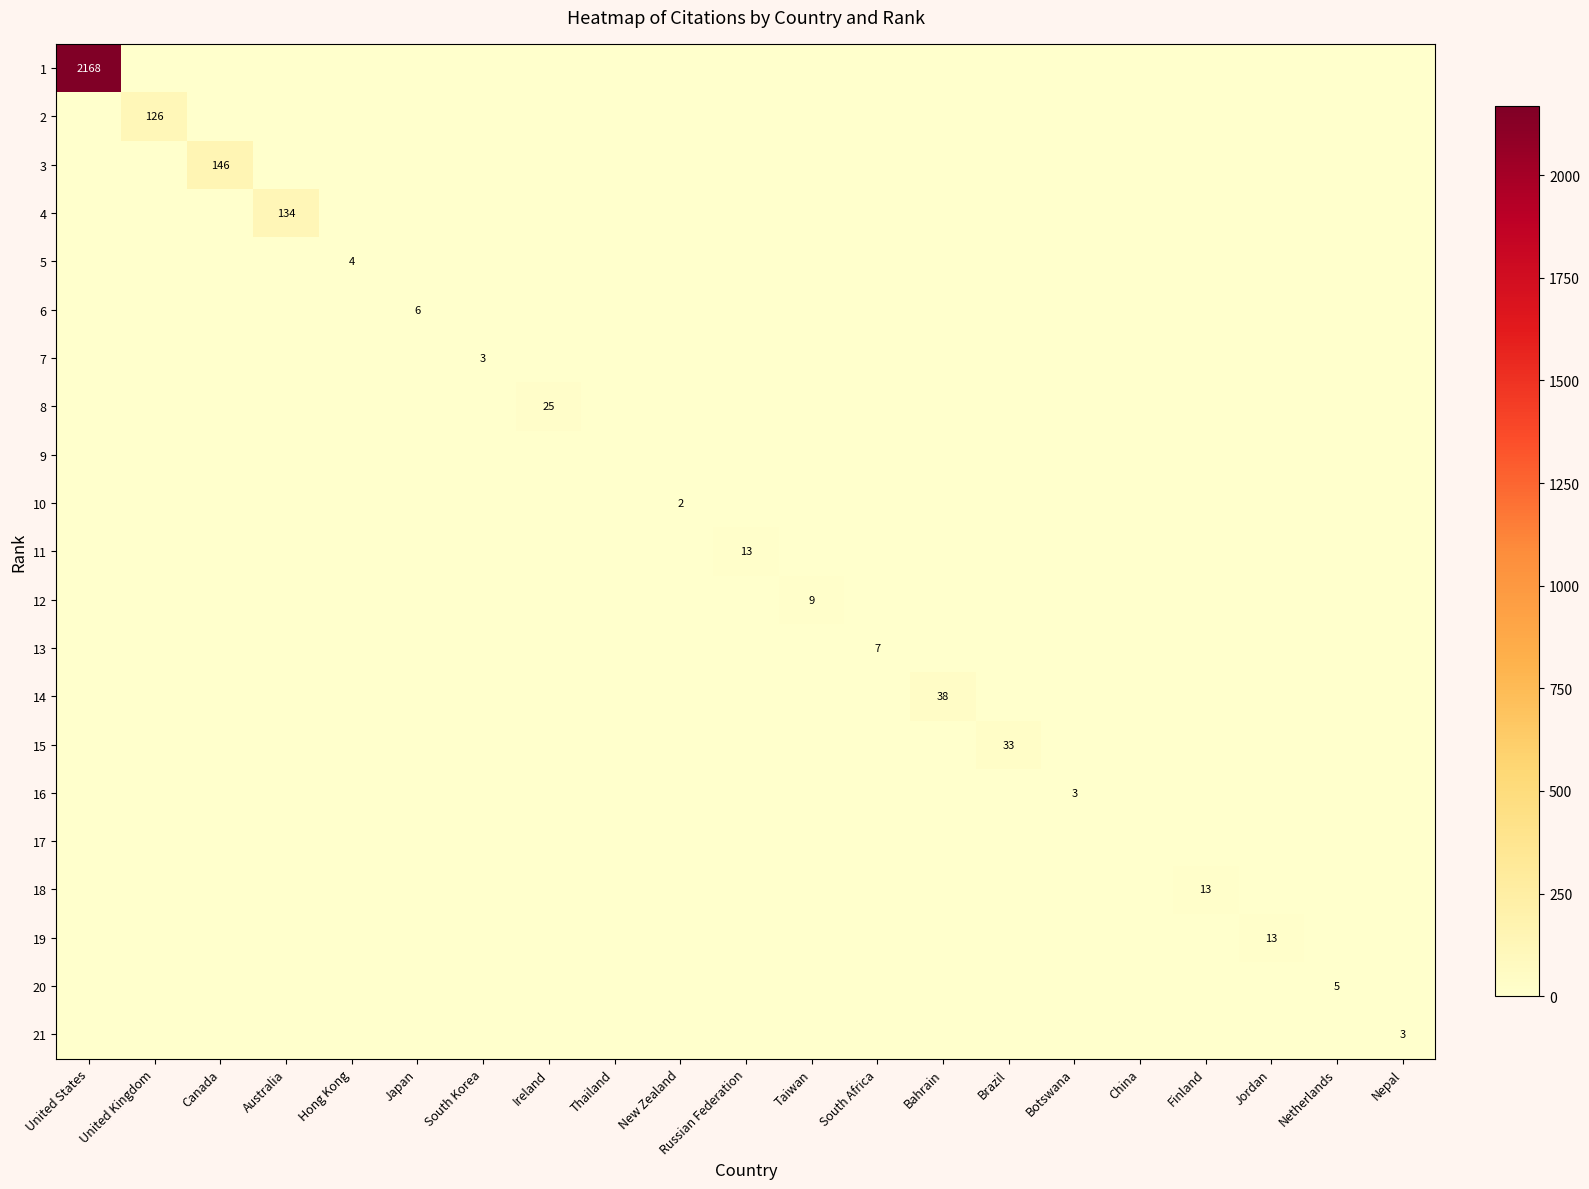

Which label corresponds to the largest value in the chart?

United States